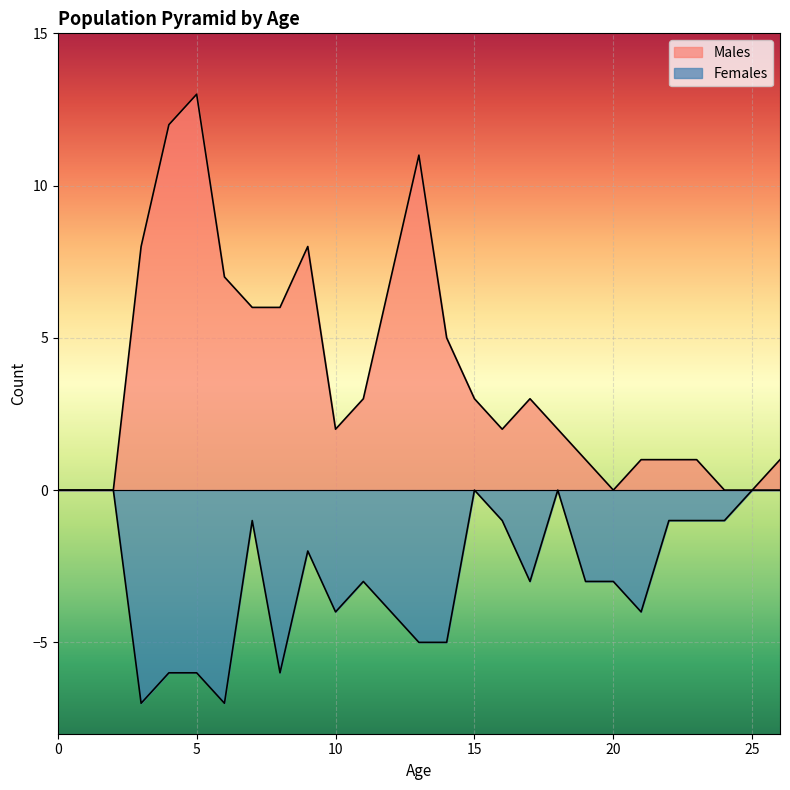

What is the value of the Females (neg) point at the 7th from the left?

-7